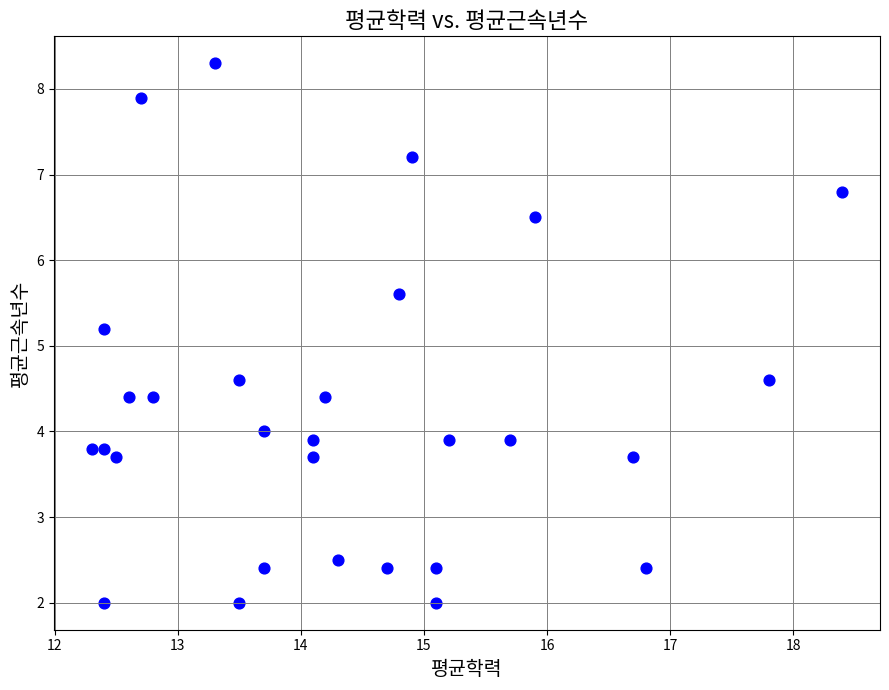

What is the range of X values (max minus min)?

6.1